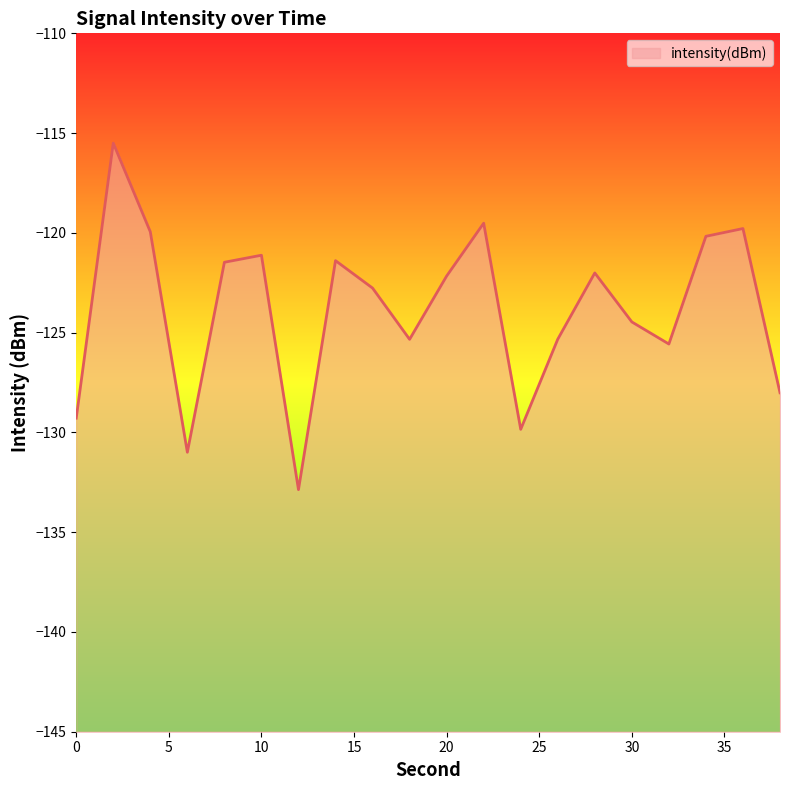

What is the value of the 18th point from the left?

-120.2